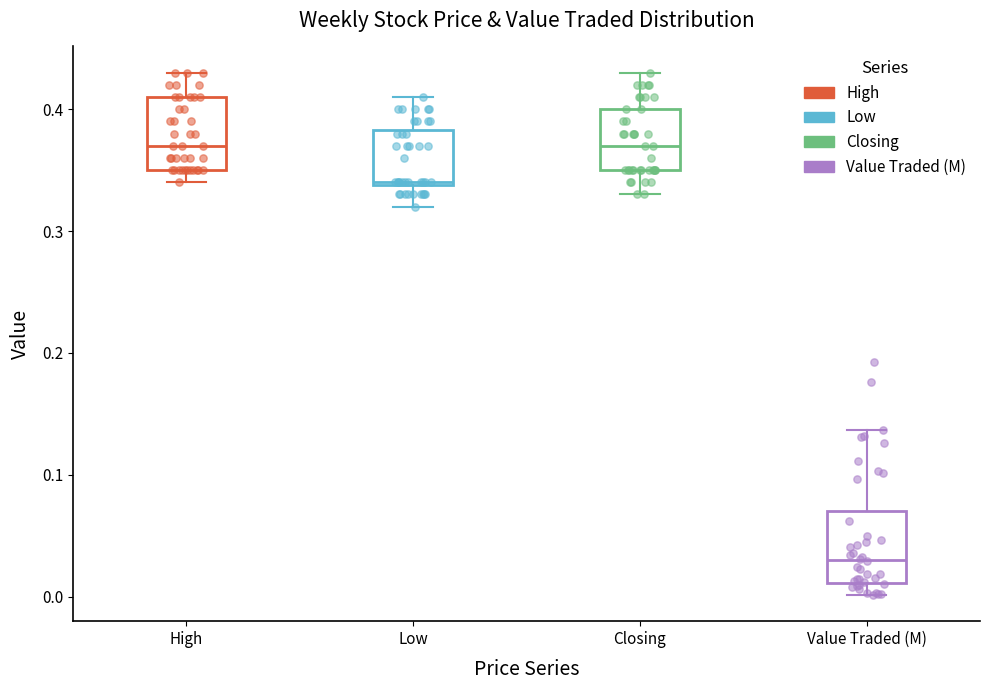

Which box's median line is the lowest?

Value Traded (M)